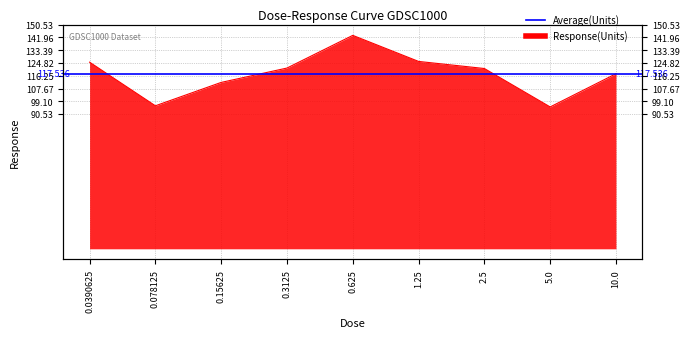

Which category has the highest value across all series?

0.625